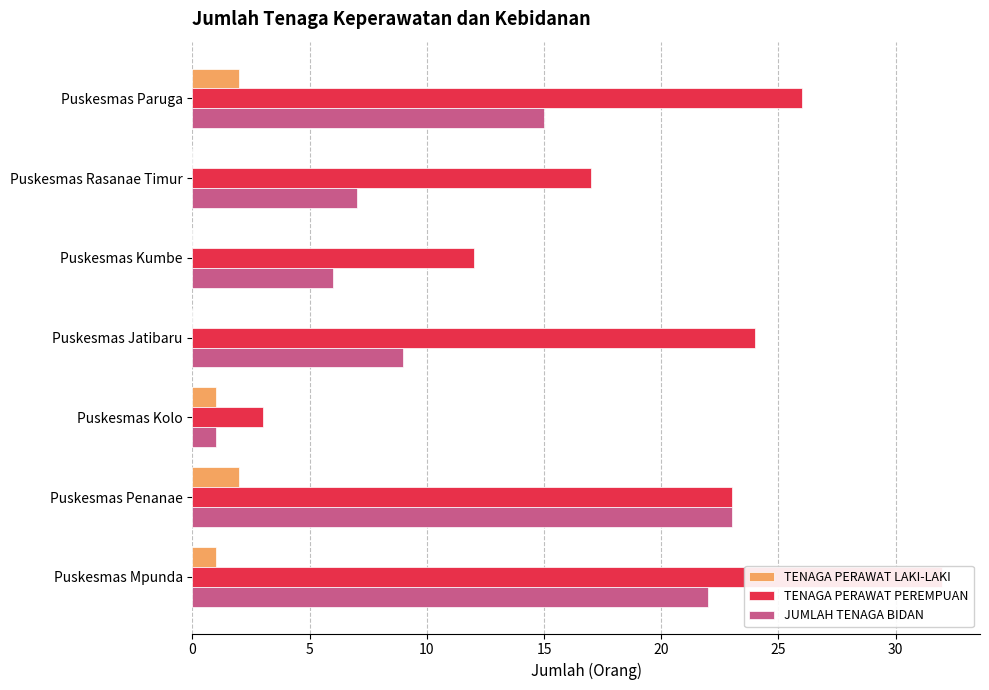

What is the sum of all JUMLAH TENAGA BIDAN values?

83